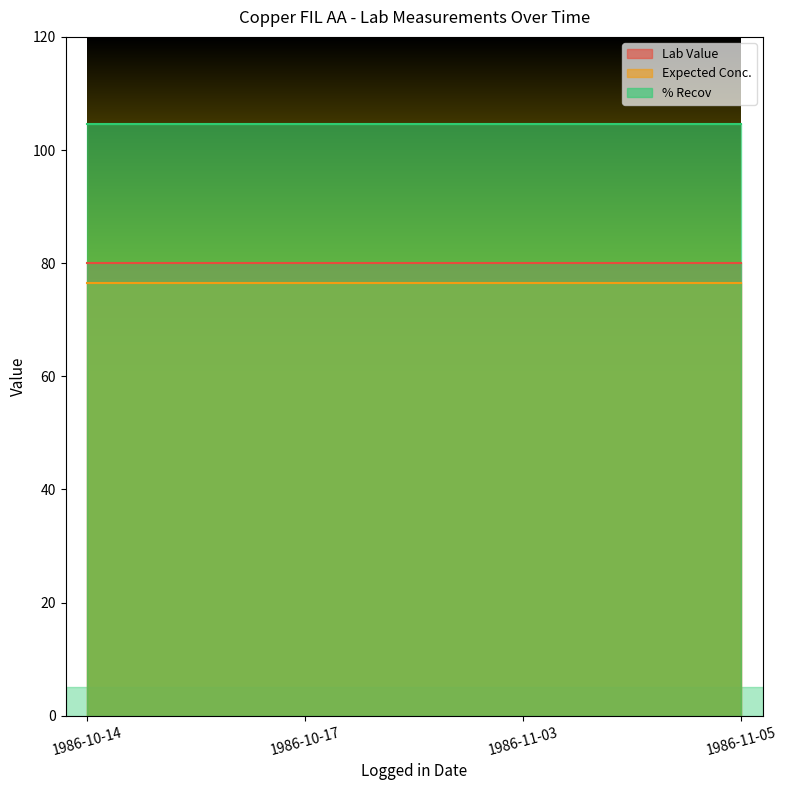

What is the total value across all series at 1986-11-03?

261.1